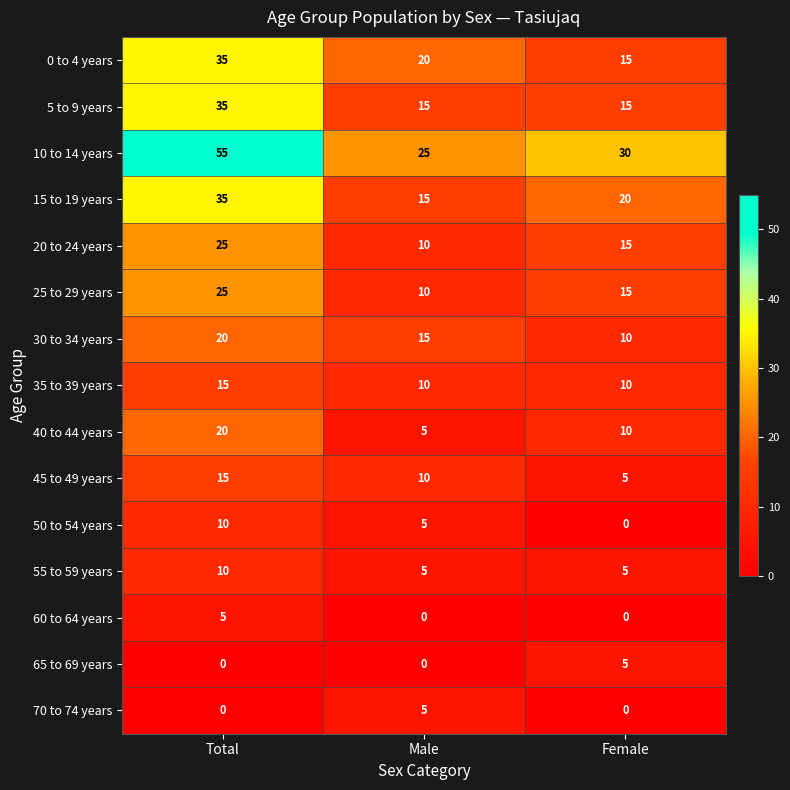

What is the maximum value shown in the chart?

55